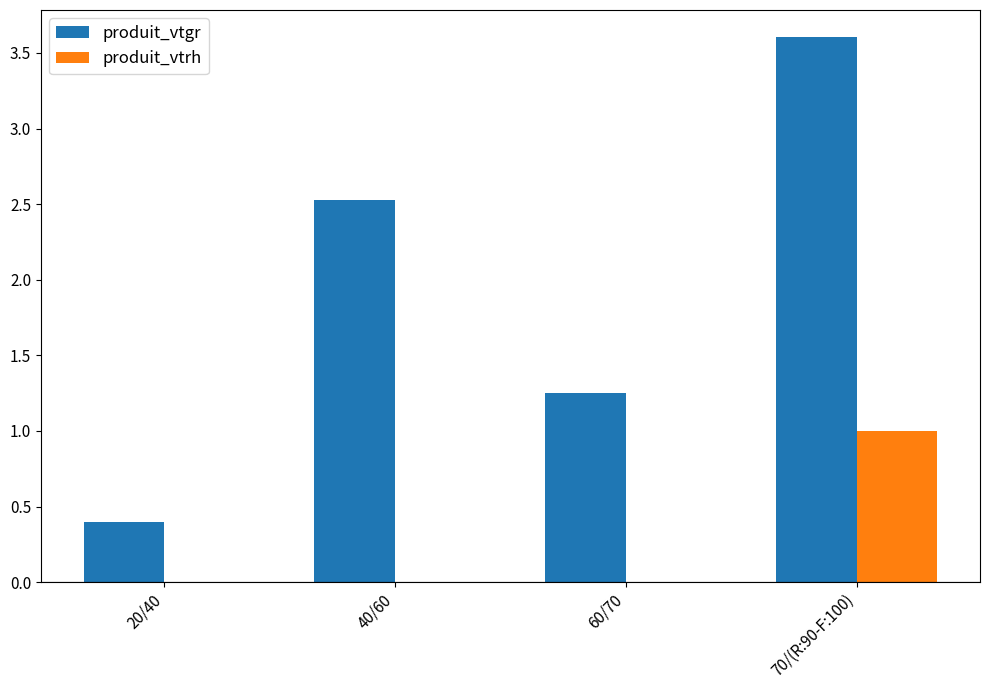

How many produit_vtrh values are between 0 and 1?

4